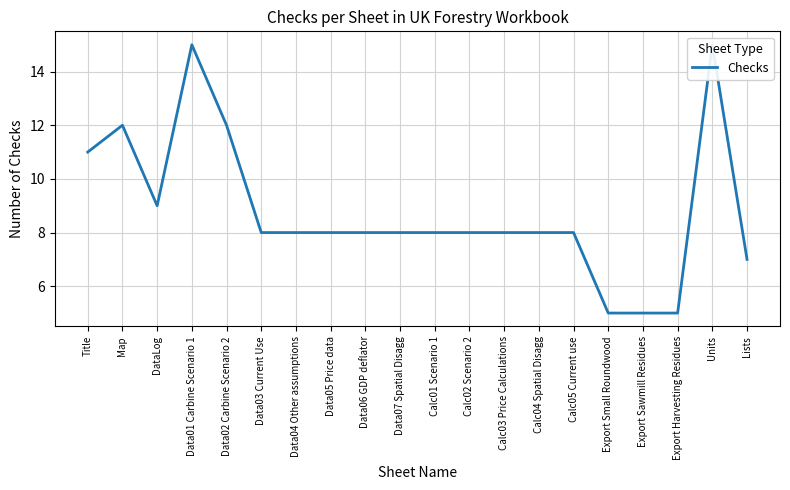

What is the label of the 5th point from the left?

Data02 Carbine Scenario 2